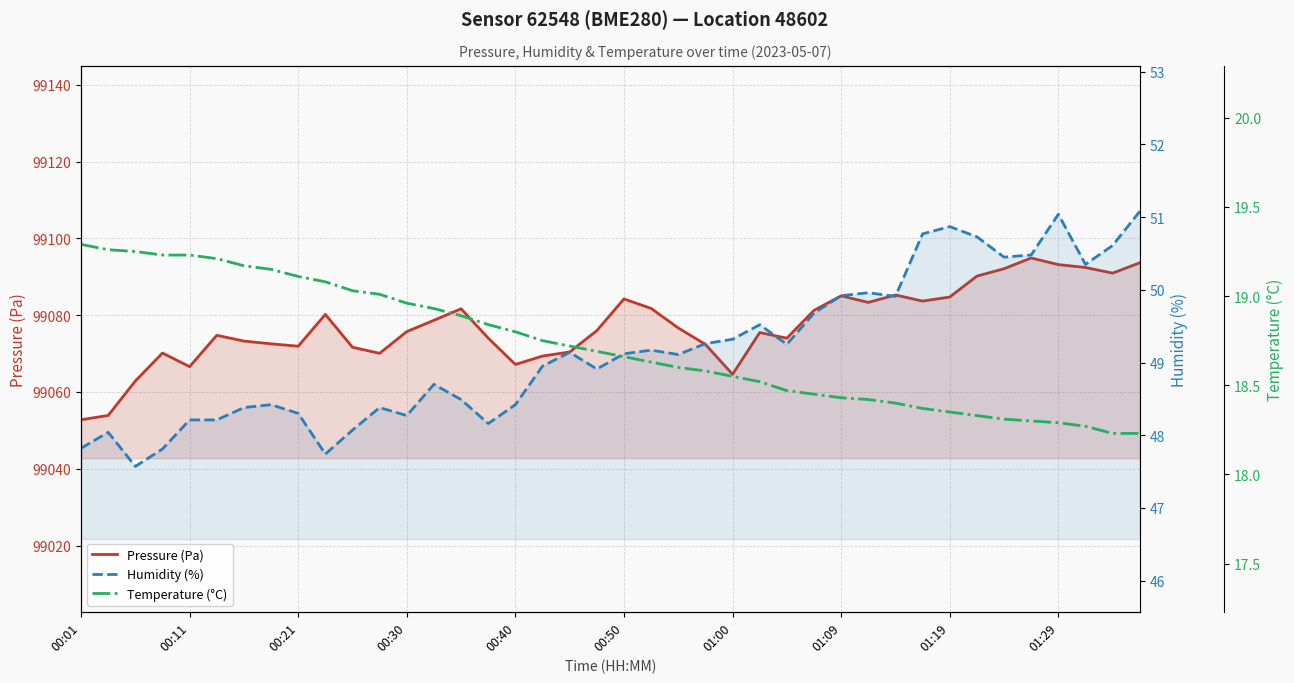

How many lines are shown in the chart?

3